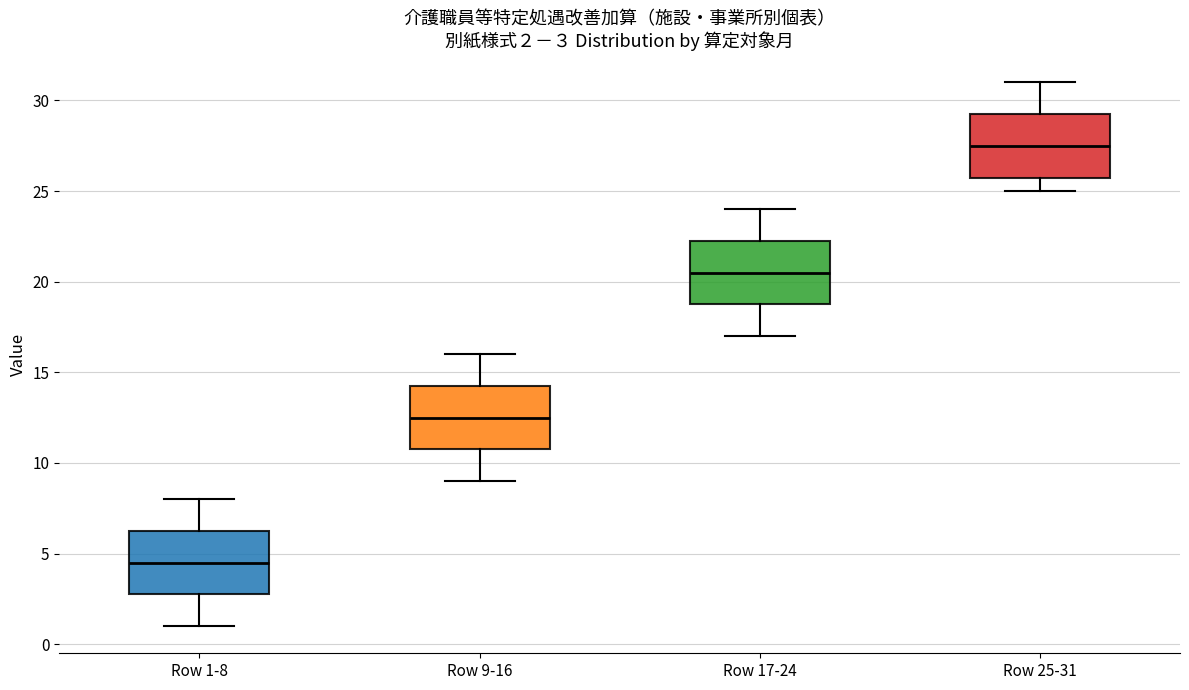

Which box has the highest median line?

Row 25-31